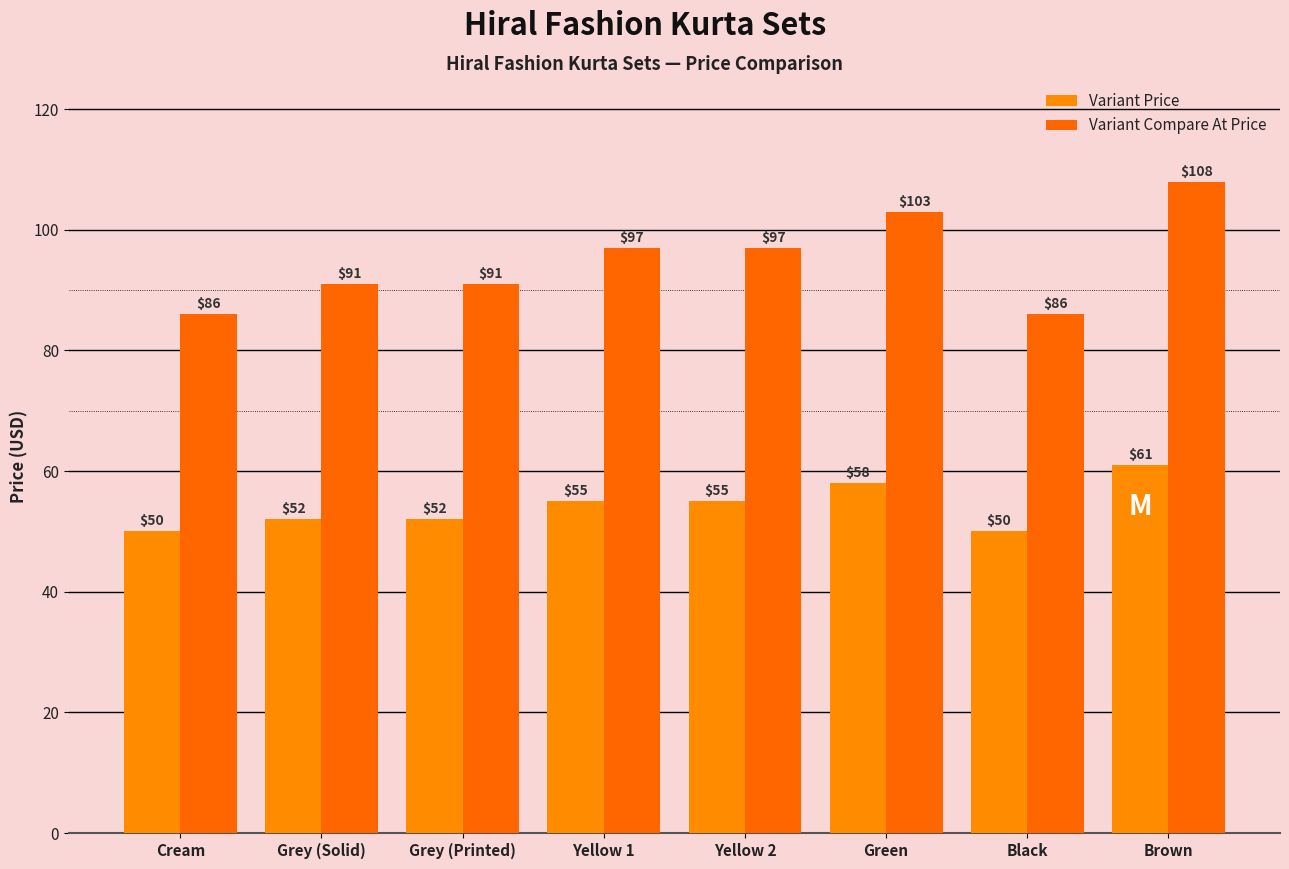

What is the difference between the maximum and minimum values in the Variant Compare At Price series?

22